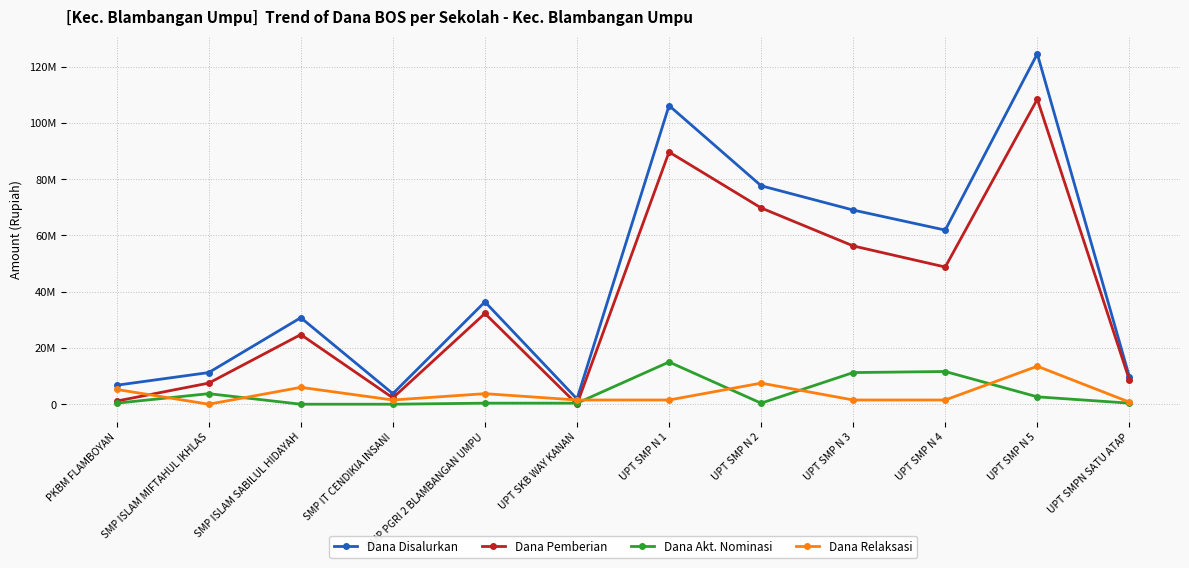

What position from the left is SMP PGRI 2 BLAMBANGAN UMPU?

5